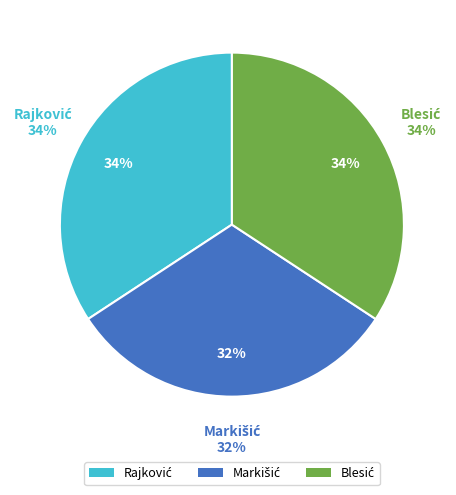

How many slices are in this pie chart?

3